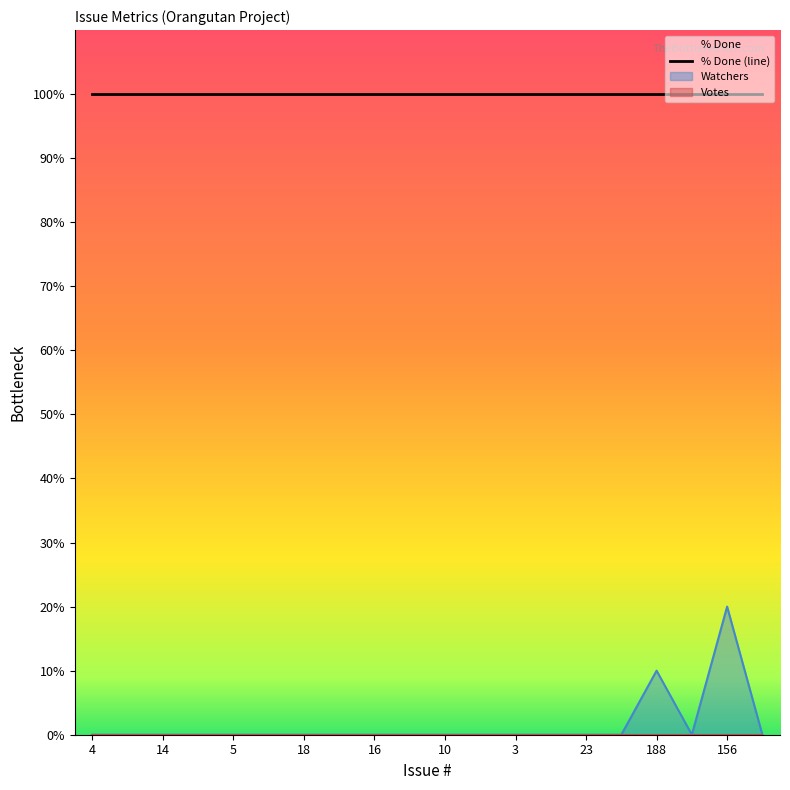

Does the chart display data point markers on the line(s)?

No